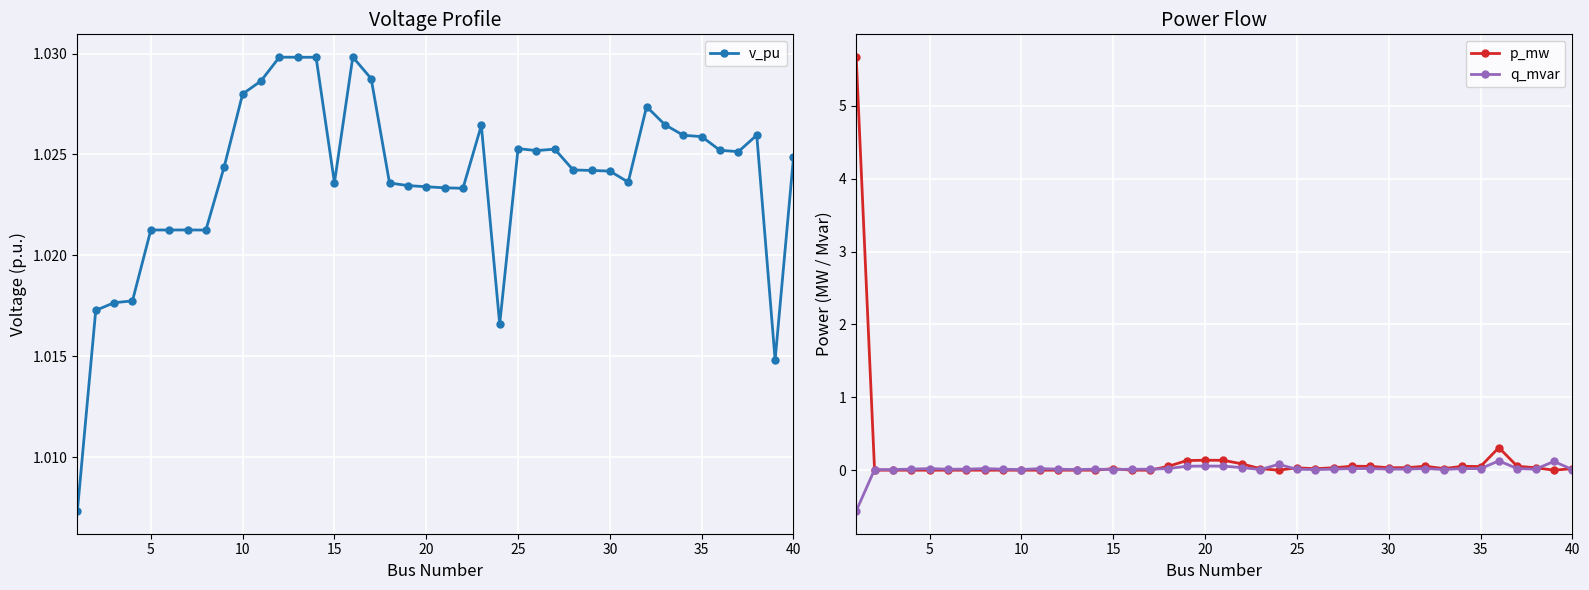

At how many categories does at least one series exceed 4?

1